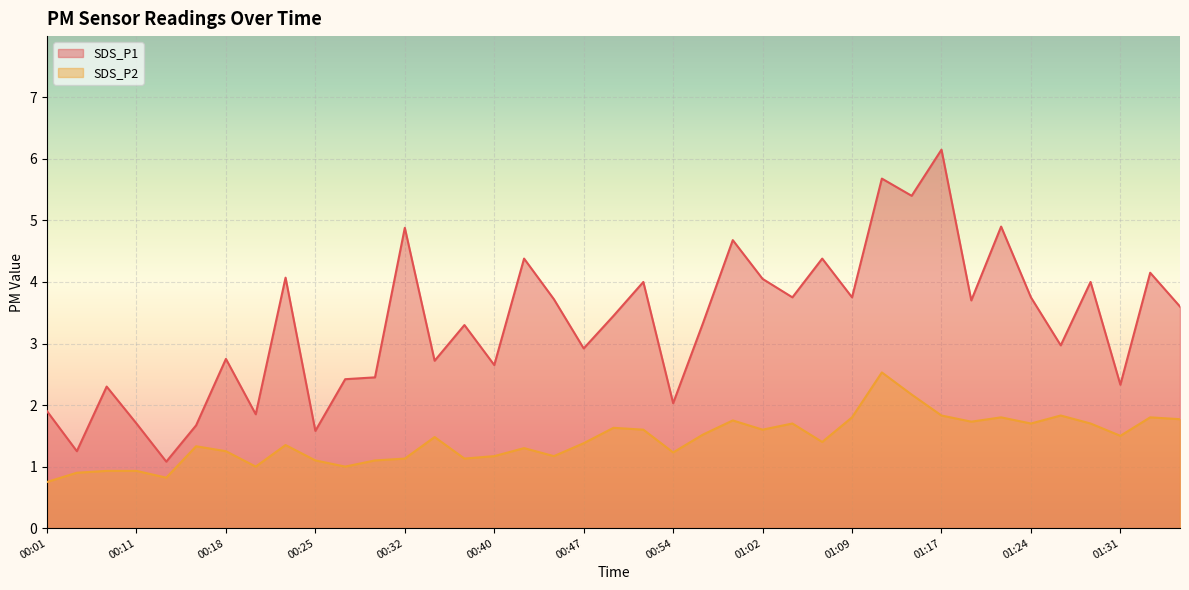

Reading left to right, transcribe all the data shown in this chart.

SDS_P1: 00:01=1.9	00:03=1.2	00:06=2.3	00:11=1.7	00:13=1.1	00:15=1.7	00:18=2.8	00:20=1.9	00:23=4.1	00:25=1.6	00:28=2.4	00:30=2.5	00:32=4.9	00:35=2.7	00:37=3.3	00:40=2.6	00:42=4.4	00:45=3.7	00:47=2.9	00:50=3.5	00:52=4.0	00:54=2.0	00:57=3.3	00:59=4.7	01:02=4.0	01:04=3.8	01:07=4.4	01:09=3.8	01:12=5.7	01:14=5.4	01:17=6.2	01:19=3.7	01:21=4.9	01:24=3.8	01:26=3.0	01:29=4.0	01:31=2.3	01:34=4.2	01:36=3.6
SDS_P2: 00:01=0.8	00:03=0.9	00:06=0.9	00:11=0.9	00:13=0.8	00:15=1.3	00:18=1.2	00:20=1.0	00:23=1.4	00:25=1.1	00:28=1.0	00:30=1.1	00:32=1.1	00:35=1.5	00:37=1.1	00:40=1.2	00:42=1.3	00:45=1.2	00:47=1.4	00:50=1.6	00:52=1.6	00:54=1.2	00:57=1.5	00:59=1.8	01:02=1.6	01:04=1.7	01:07=1.4	01:09=1.8	01:12=2.5	01:14=2.2	01:17=1.8	01:19=1.7	01:21=1.8	01:24=1.7	01:26=1.8	01:29=1.7	01:31=1.5	01:34=1.8	01:36=1.8